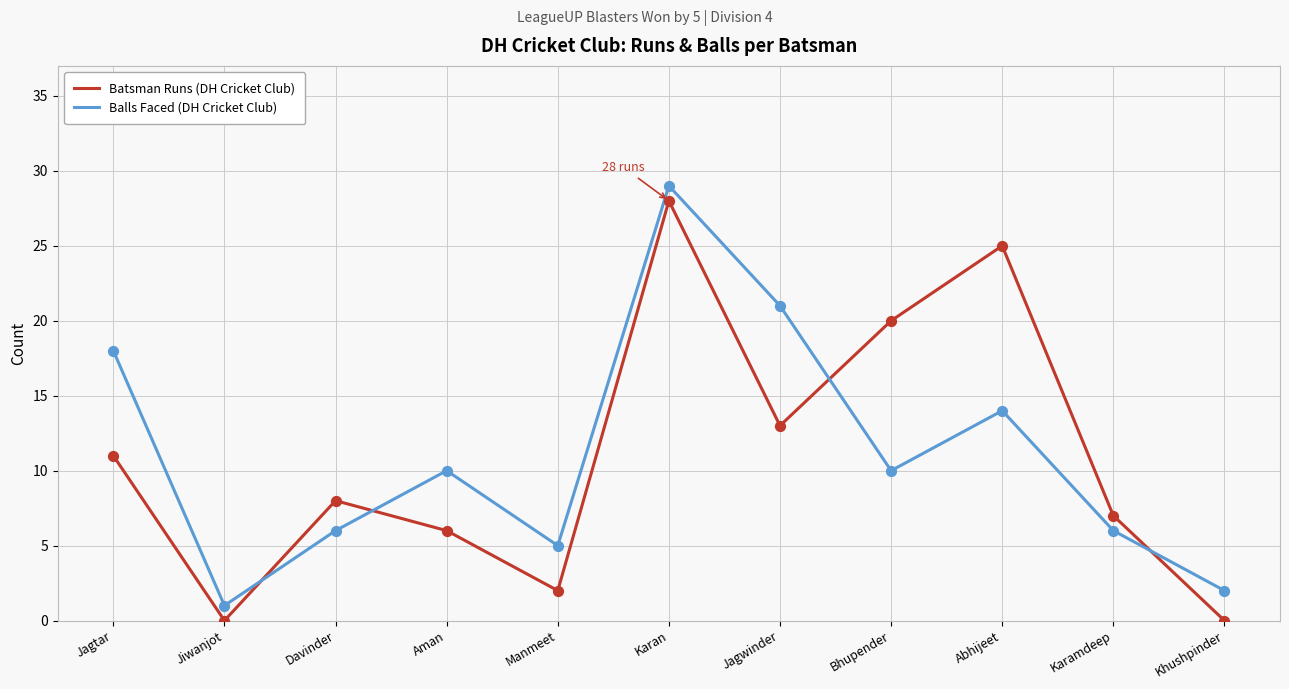

What are all the series names shown in the legend?

Batsman Runs (DH Cricket Club), Balls Faced (DH Cricket Club)